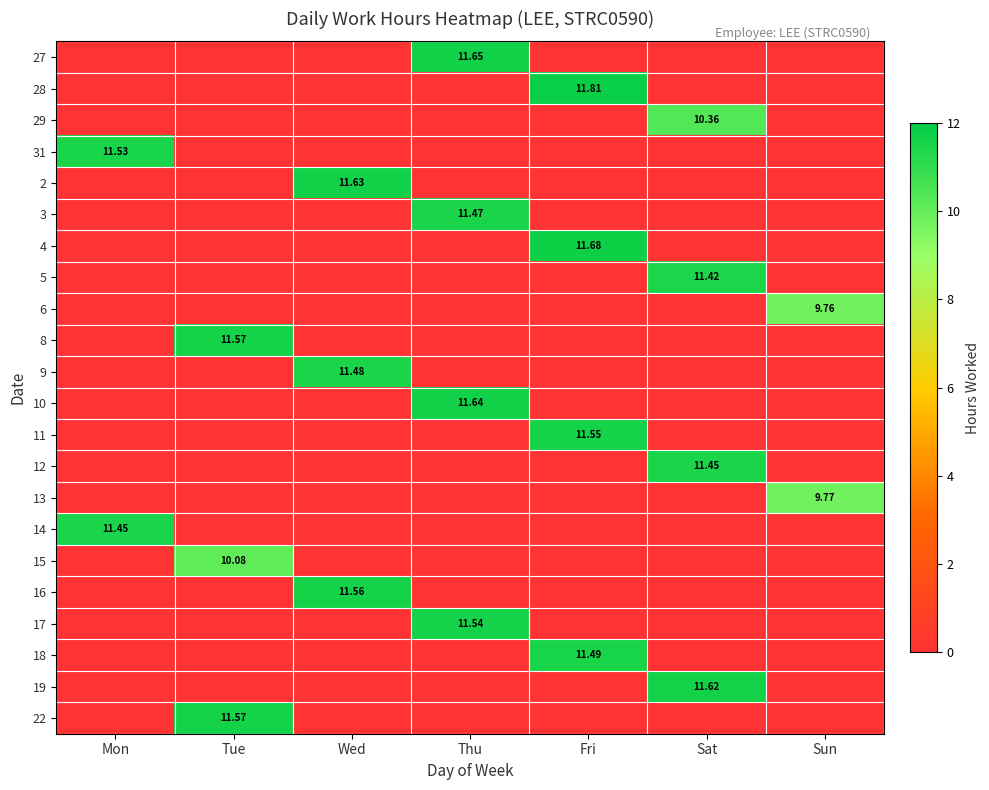

True or false: 10 has a value of 5.8 at Wed.

False